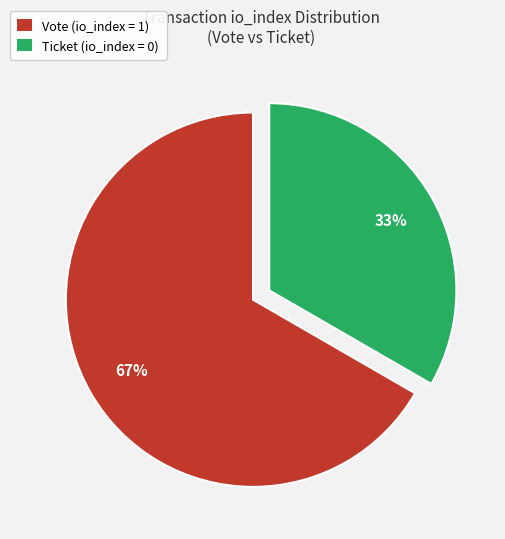

Is there a majority slice in this chart?

Yes